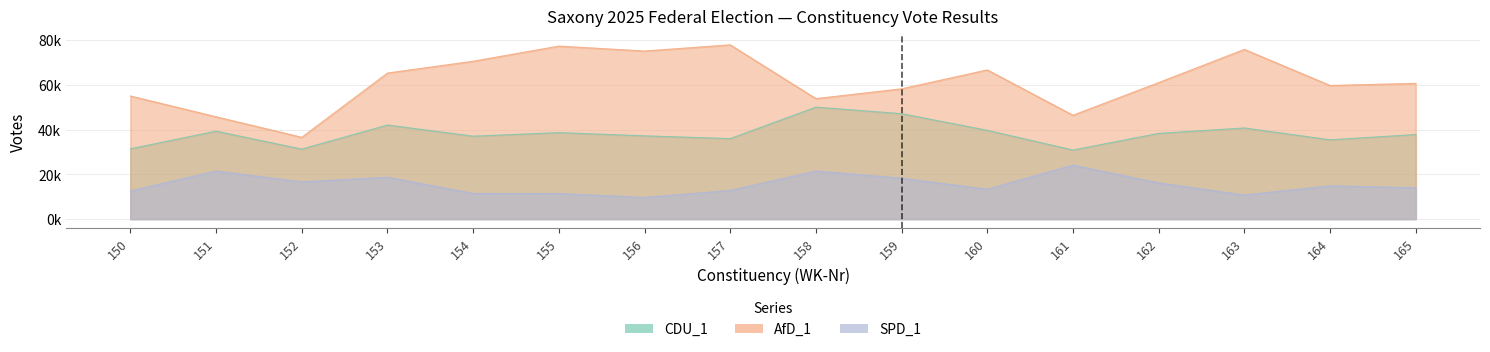

Reading left to right, extract all data points from this chart.

AfD_1: 55022	45728	36547	65284	70576	77339	75145	77899	53853	58240	66689	46418	61030	75867	59722	60676
SPD_1: 12555	21470	16610	18681	11412	11385	9626	12765	21456	18245	13320	24106	16137	10741	14837	13974
CDU_1: 31395	39285	31272	42038	37049	38642	37197	35961	50040	47108	39663	30849	38302	40717	35428	37770